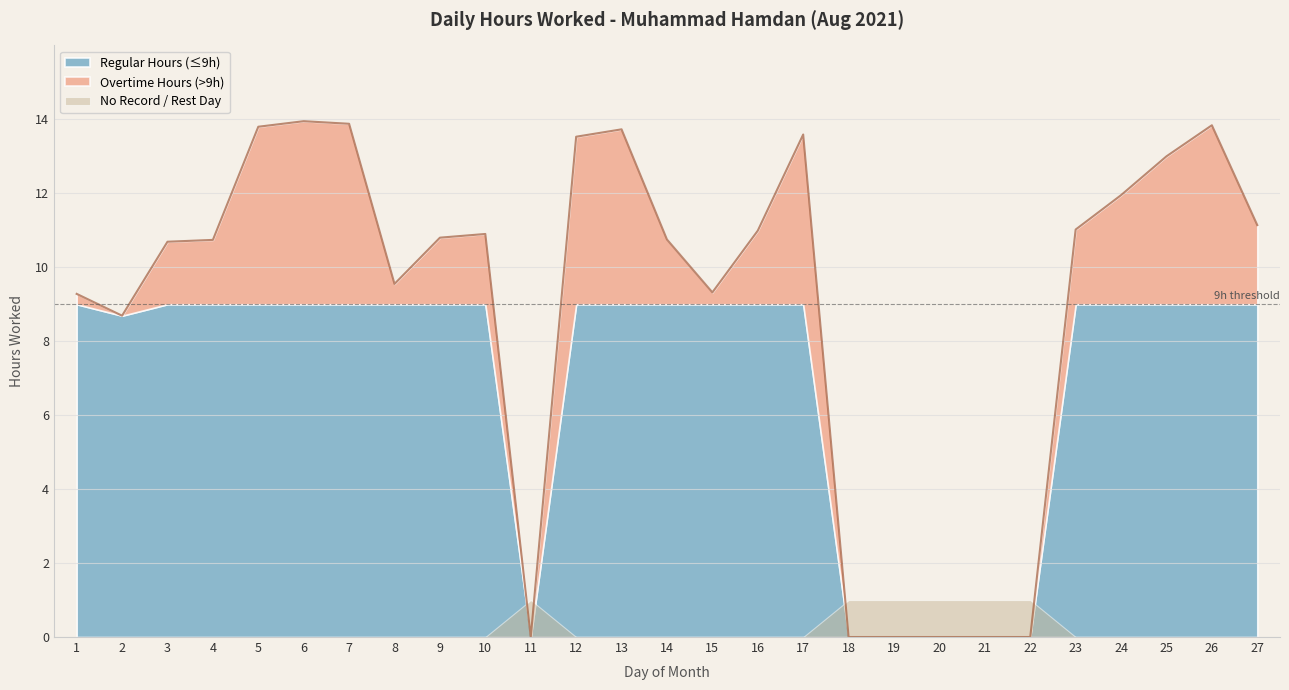

What is the change in value from 9 to 13?

+2.9